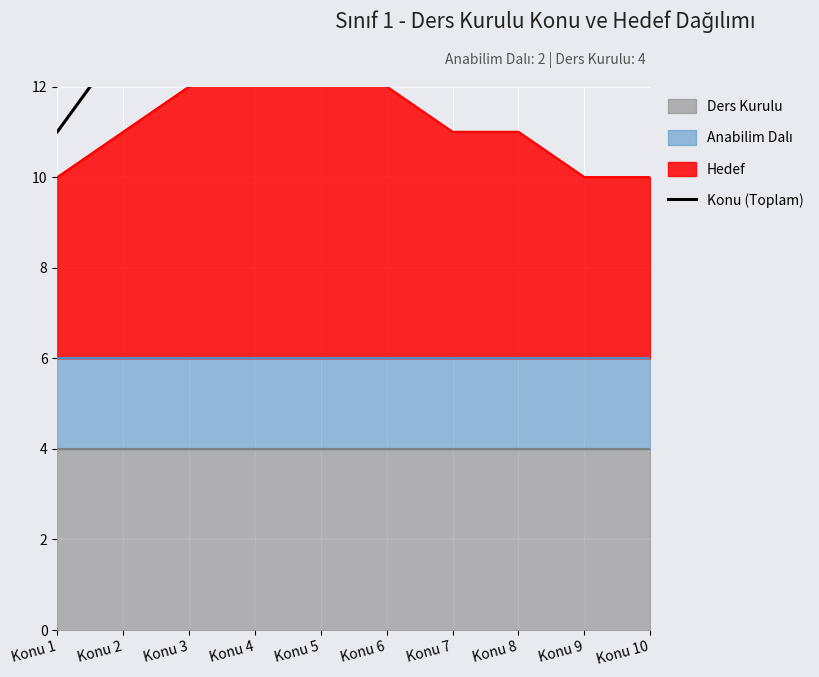

What value does the data have at Konu 1?

11